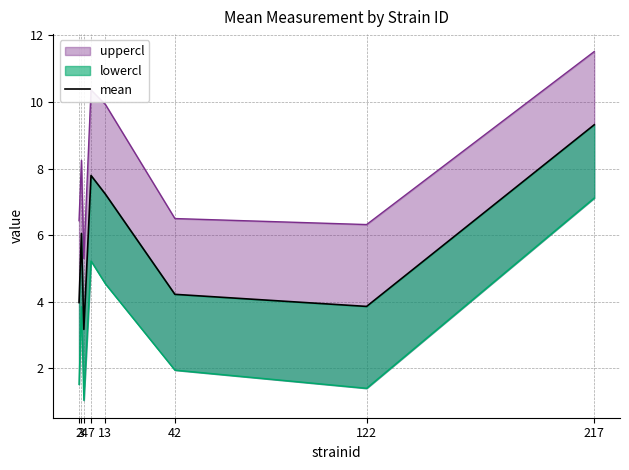

What is the minimum value shown in the chart?

3.2